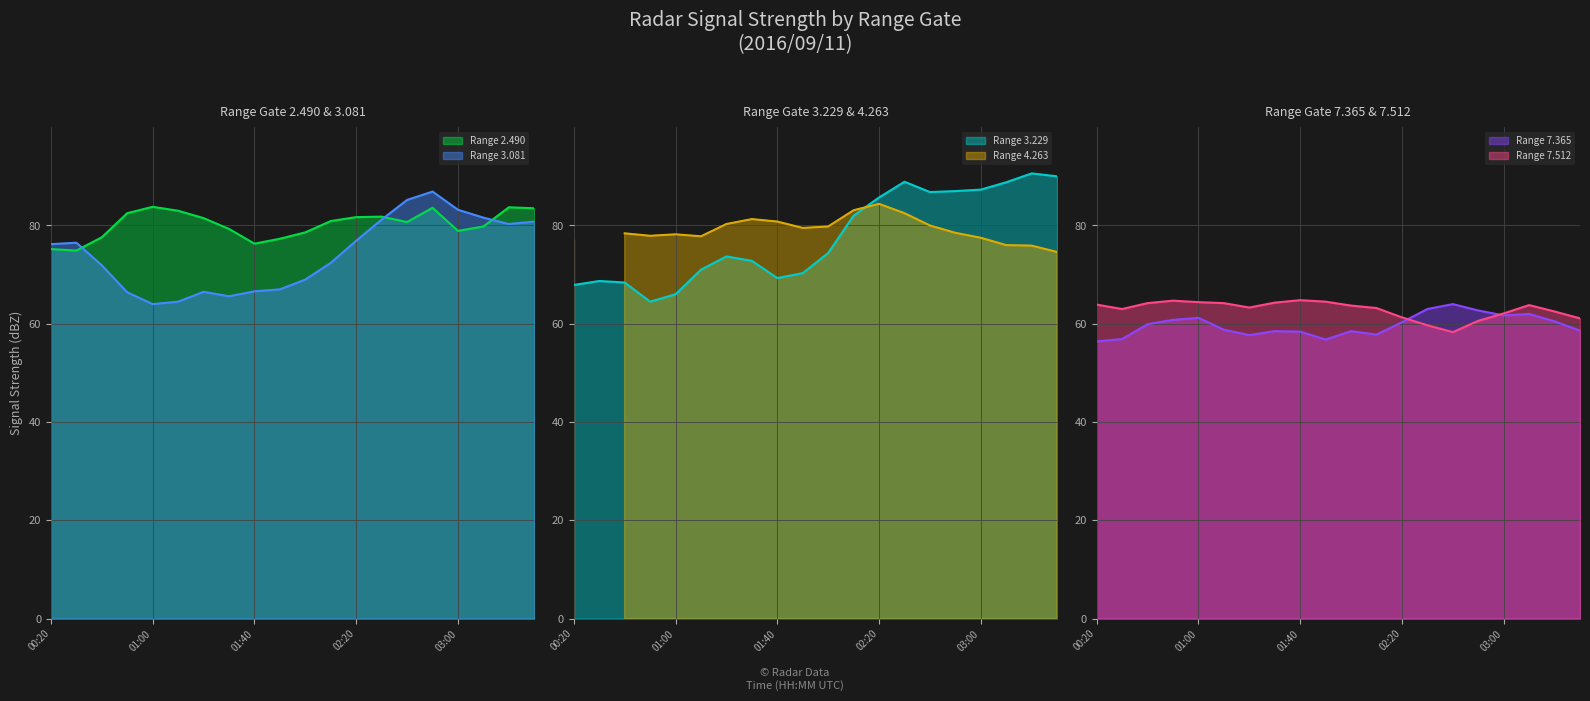

At which category is the sum across all series the highest?

02:50